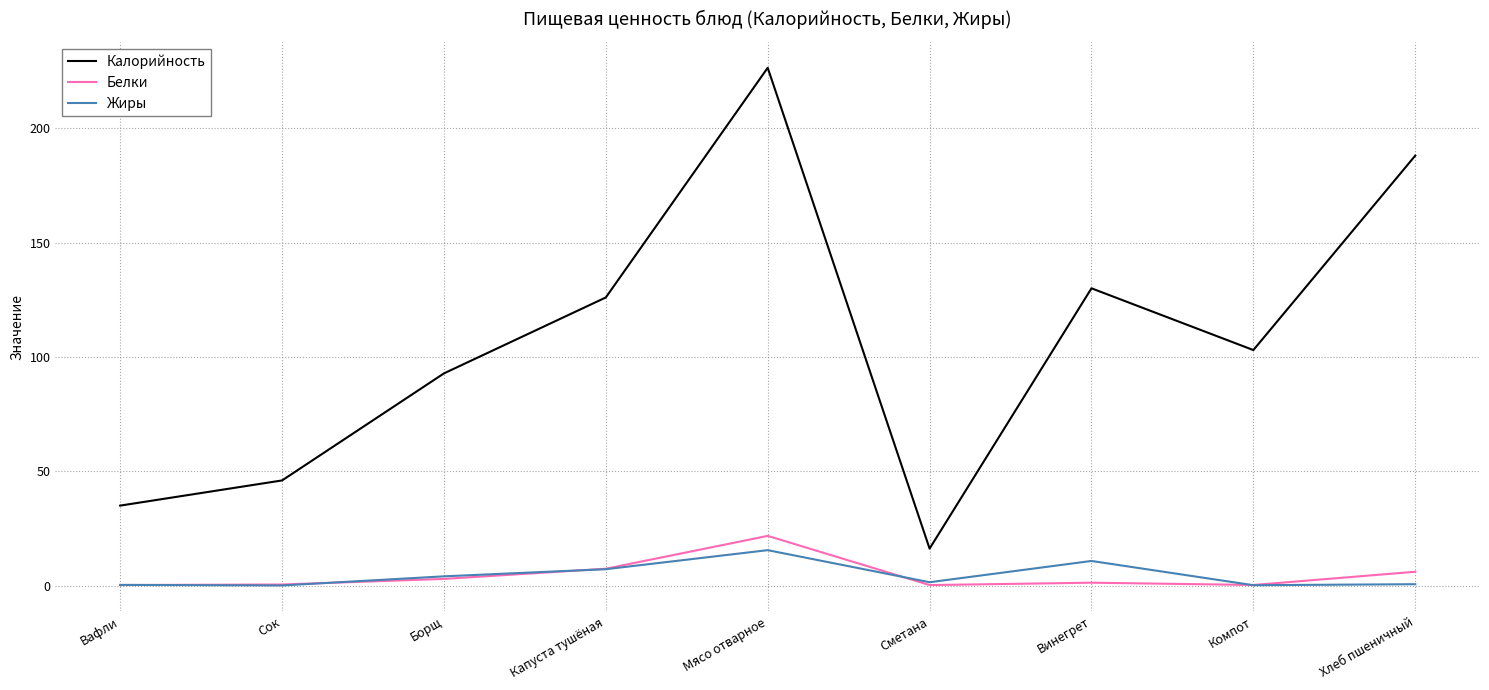

The value of Калорийность at Сметана is 16.2. True or false?

True